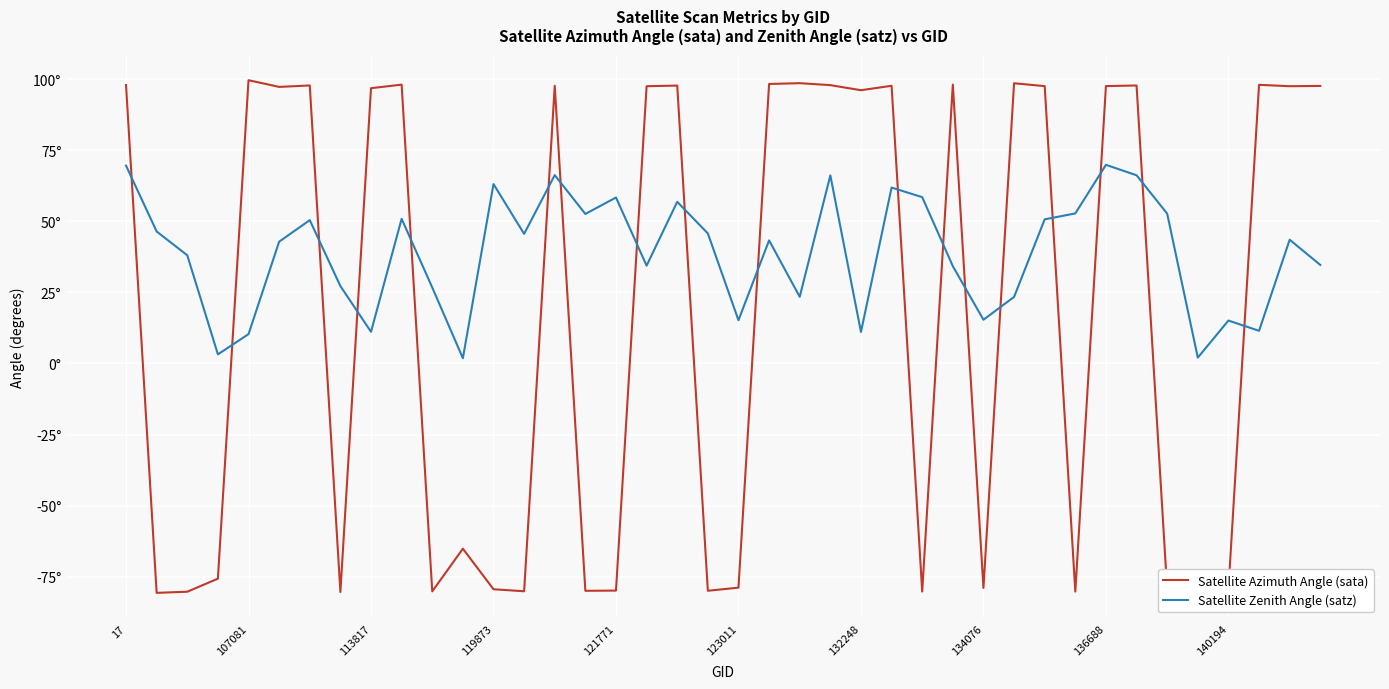

What are all the series names shown in the legend?

Satellite Azimuth Angle (sata), Satellite Zenith Angle (satz)